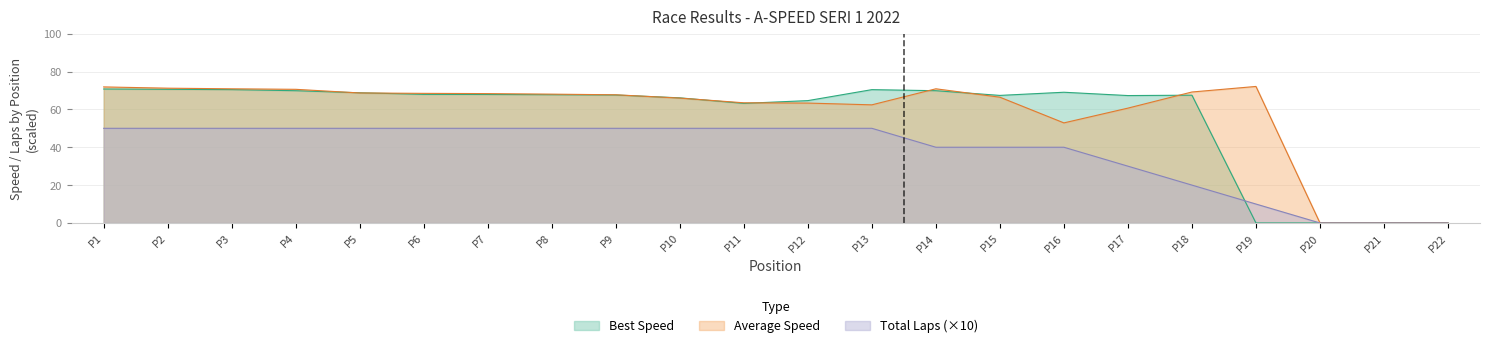

What is the maximum value shown in the chart?

72.1